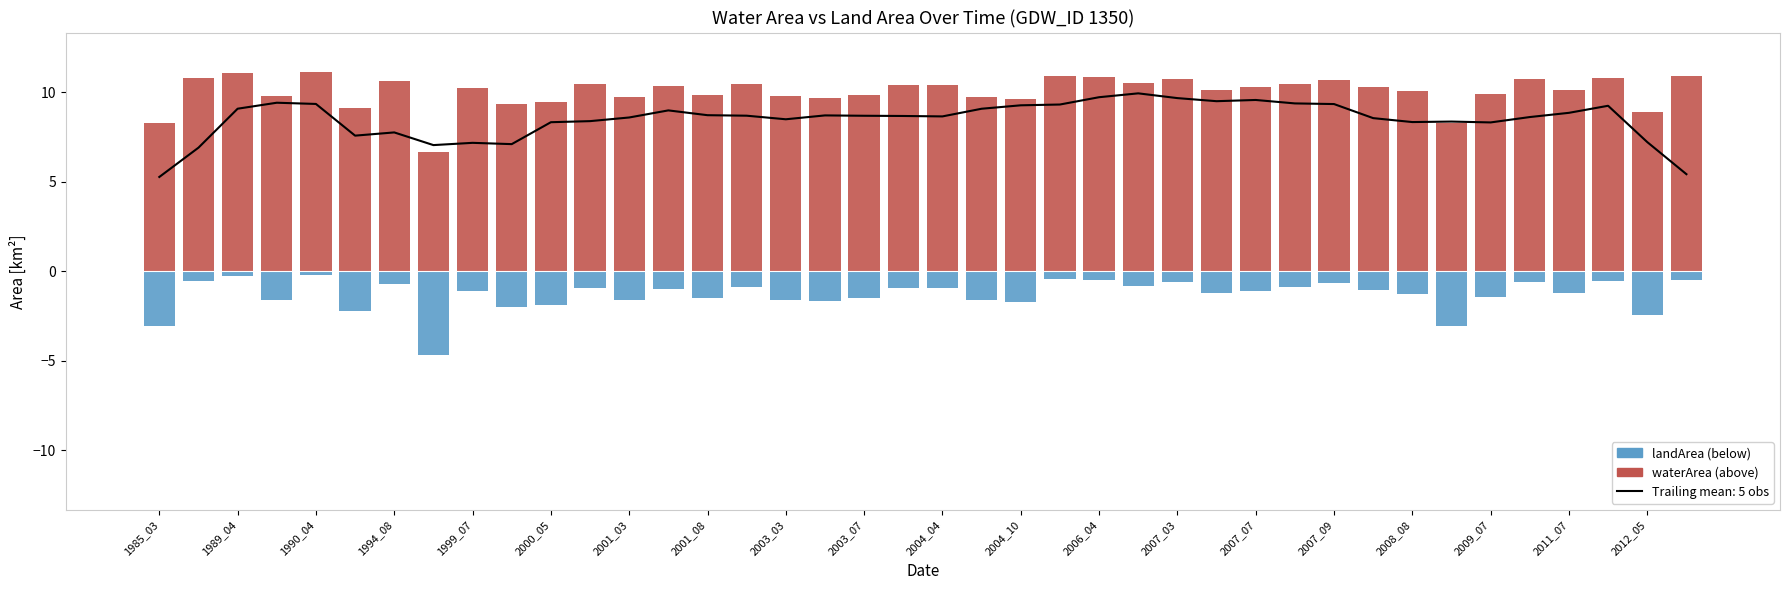

Reading right to left, extract all data points from this chart.

waterArea: 10.9	8.9	10.8	10.2	10.7	9.9	8.3	10.1	10.3	10.7	10.4	10.3	10.1	10.8	10.5	10.9	10.9	9.6	9.7	10.4	10.4	9.9	9.7	9.8	10.4	9.8	10.4	9.7	10.4	9.4	9.3	10.2	6.7	10.6	9.1	11.1	9.8	11.1	10.8	8.3
landArea: -0.5	-2.5	-0.5	-1.2	-0.6	-1.4	-3.0	-1.3	-1.1	-0.7	-0.9	-1.1	-1.2	-0.6	-0.8	-0.5	-0.4	-1.7	-1.6	-0.9	-0.9	-1.5	-1.7	-1.6	-0.9	-1.5	-1.0	-1.6	-0.9	-1.9	-2.0	-1.1	-4.7	-0.7	-2.2	-0.2	-1.6	-0.2	-0.6	-3.0